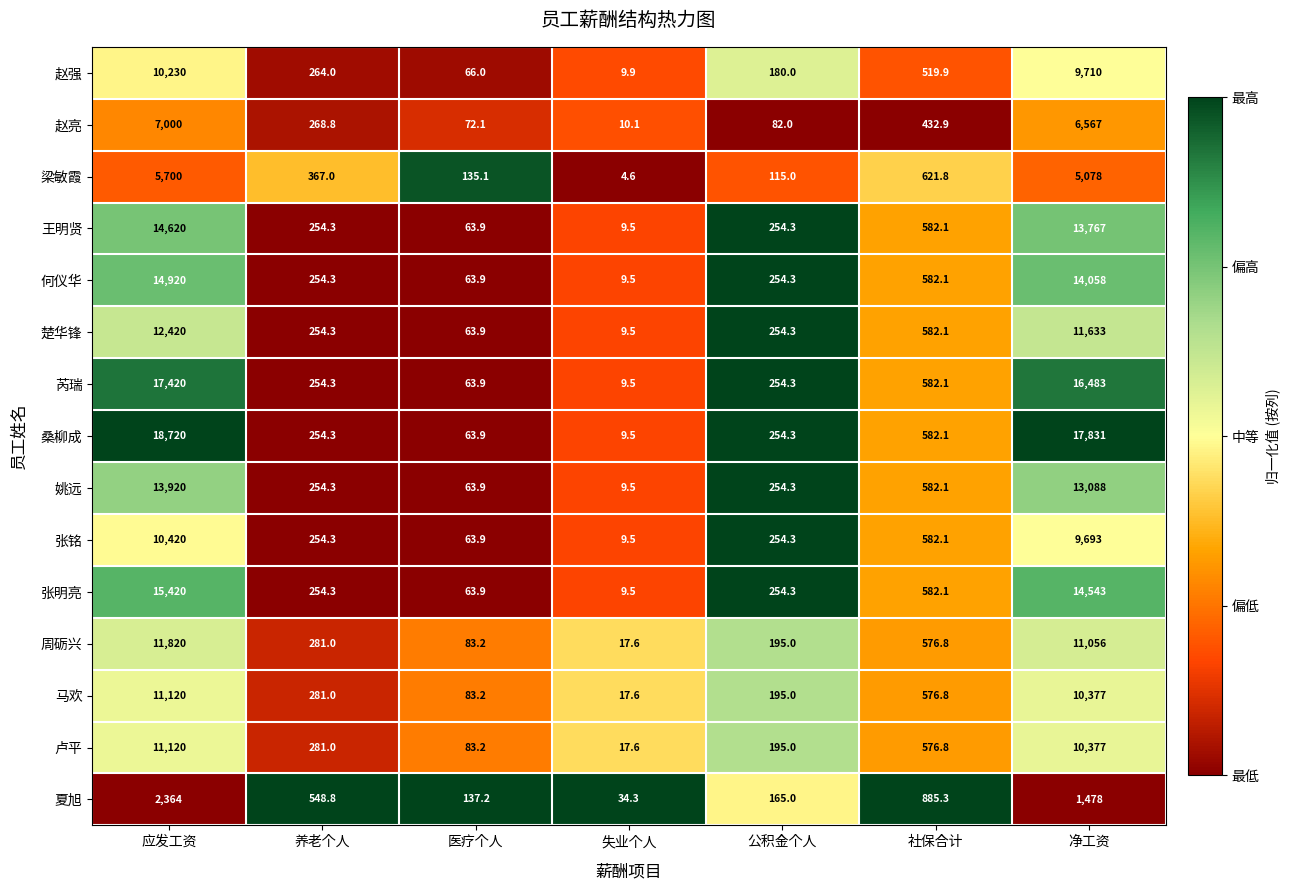

Which category has the highest value across all series?

应发工资